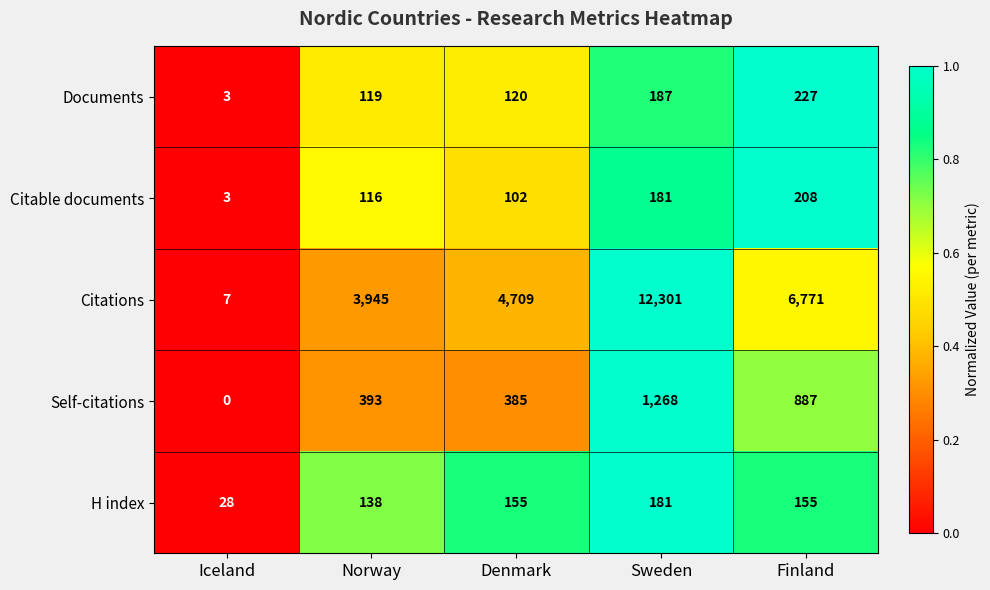

At how many categories does at least one series exceed 436?

4